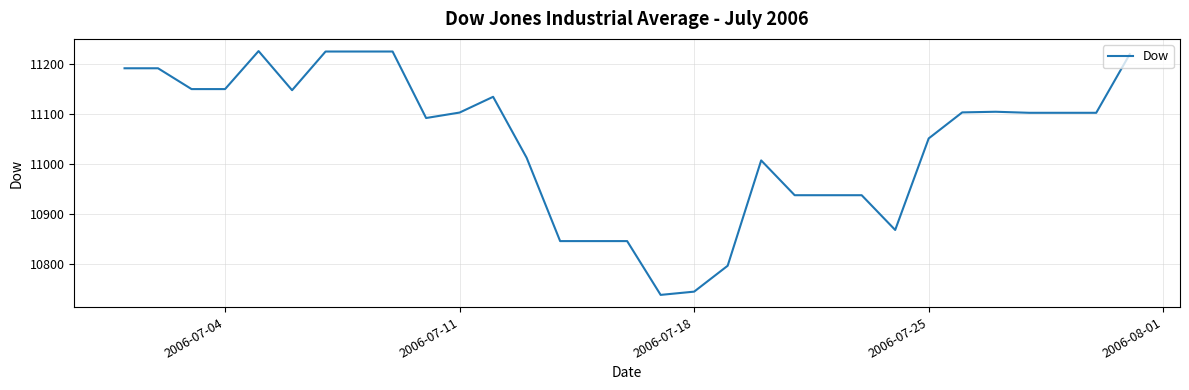

What is the maximum value shown in the chart?

11225.1